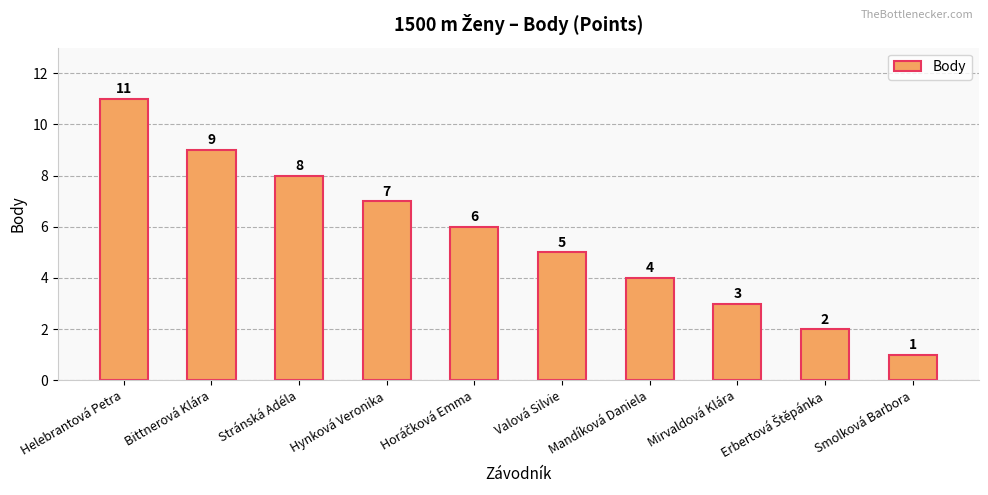

At which category does the chart reach its peak across all series?

Helebrantová Petra